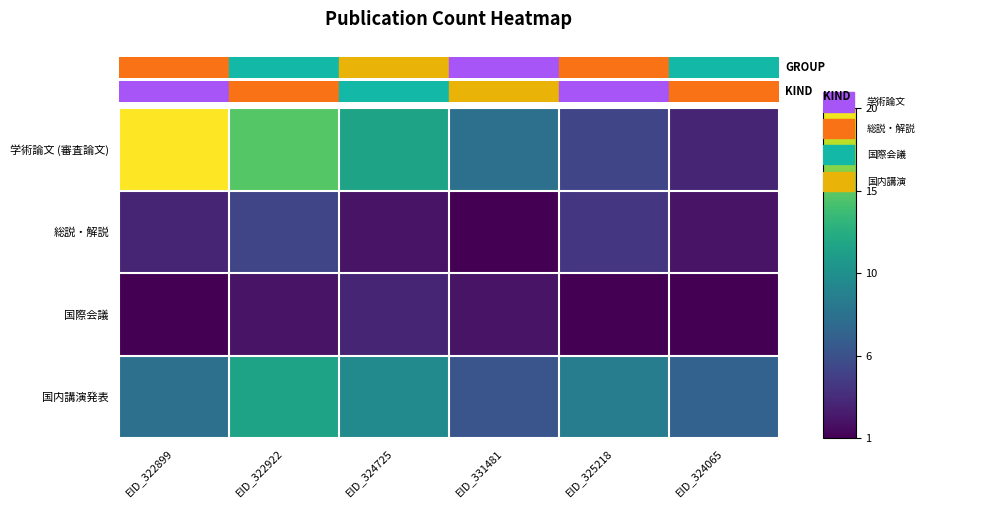

List the series in order of their peak value, highest first.

学術論文 (審査論文), 国内講演発表, 総説・解説, 国際会議